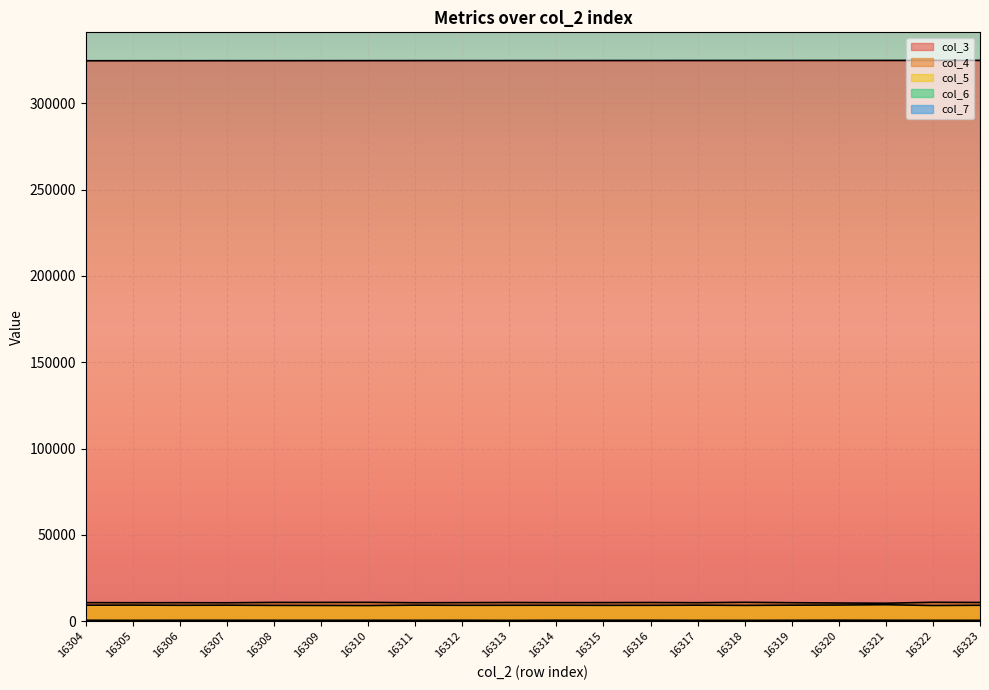

Rank the categories by col_4 value from highest to lowest.

16318, 16322, 16310, 16309, 16308, 16323, 16313, 16316, 16315, 16314, 16312, 16304, 16306, 16317, 16319, 16305, 16311, 16307, 16320, 16321